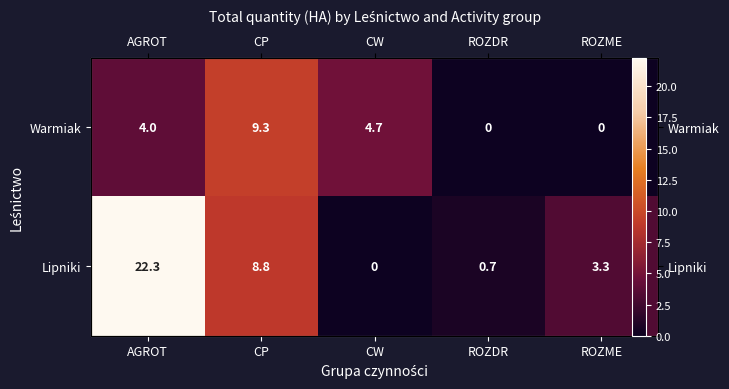

At how many categories does at least one series exceed 4?

3